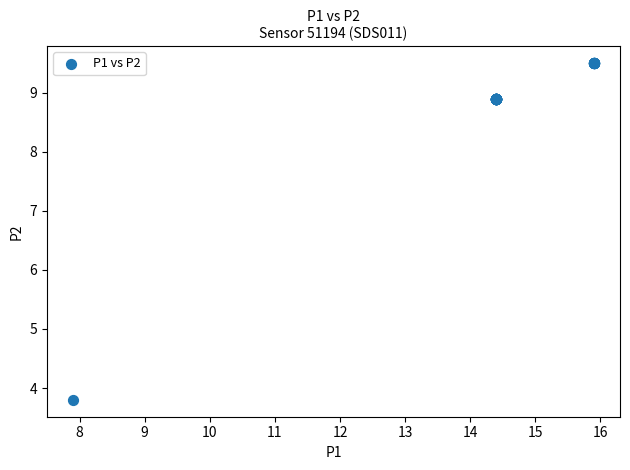

What Y value in the scatter plot is closest to 6?

3.8